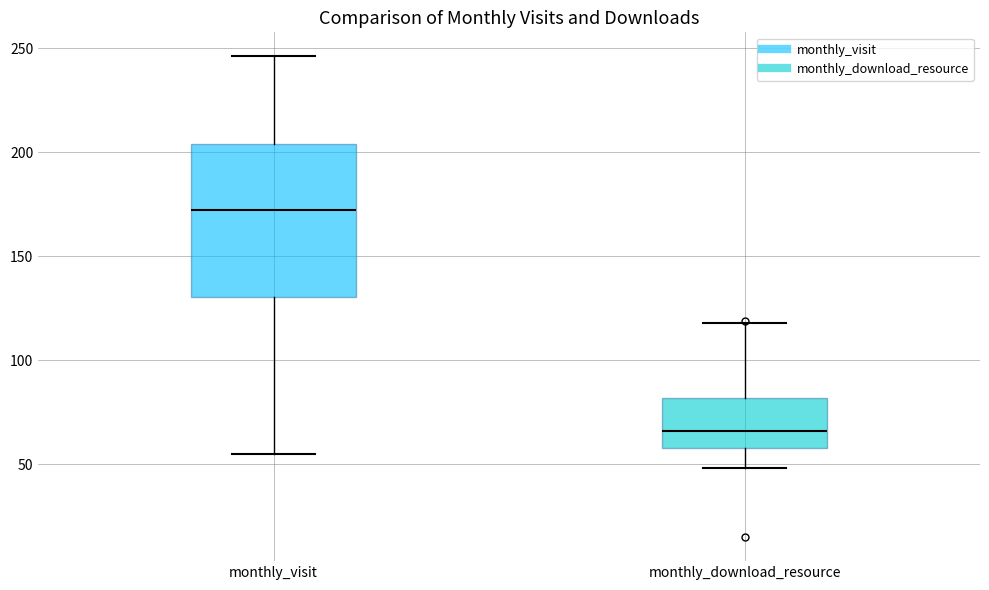

Reading left to right, read every box against the y-axis: the position of its median line, the range the box covers, and the ends of its whiskers. The values are not printed on the chart, so give them approximately, as read against the axis.

monthly_visit: median 170, box 130 to 205, whiskers 55 to 245
monthly_download_resource: median 65, box 60 to 80, whiskers 50 to 120